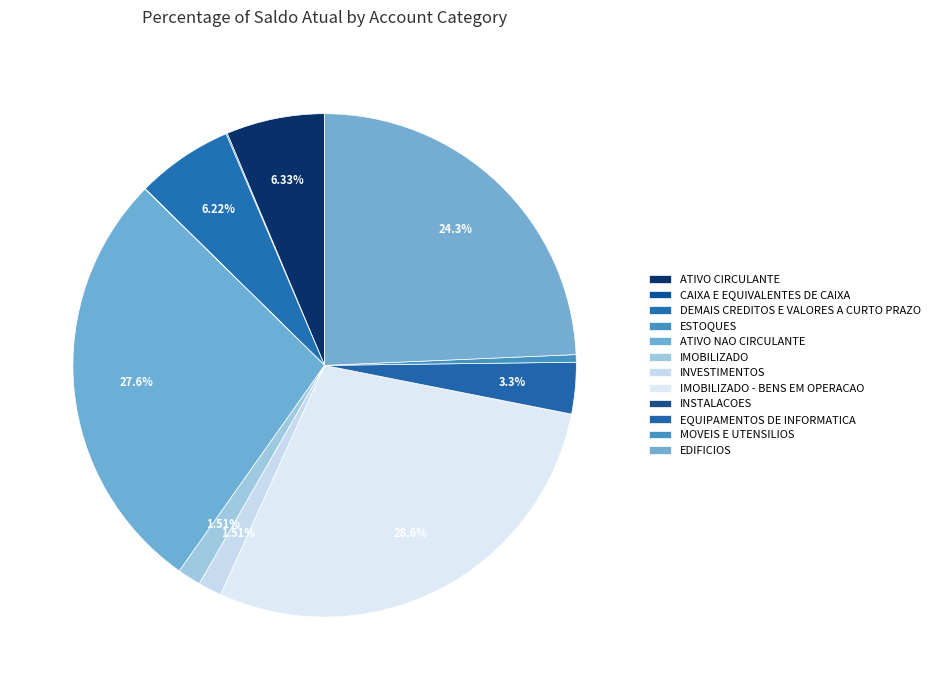

Between IMOBILIZADO - BENS EM OPERACAO and INSTALACOES, which is larger?

IMOBILIZADO - BENS EM OPERACAO